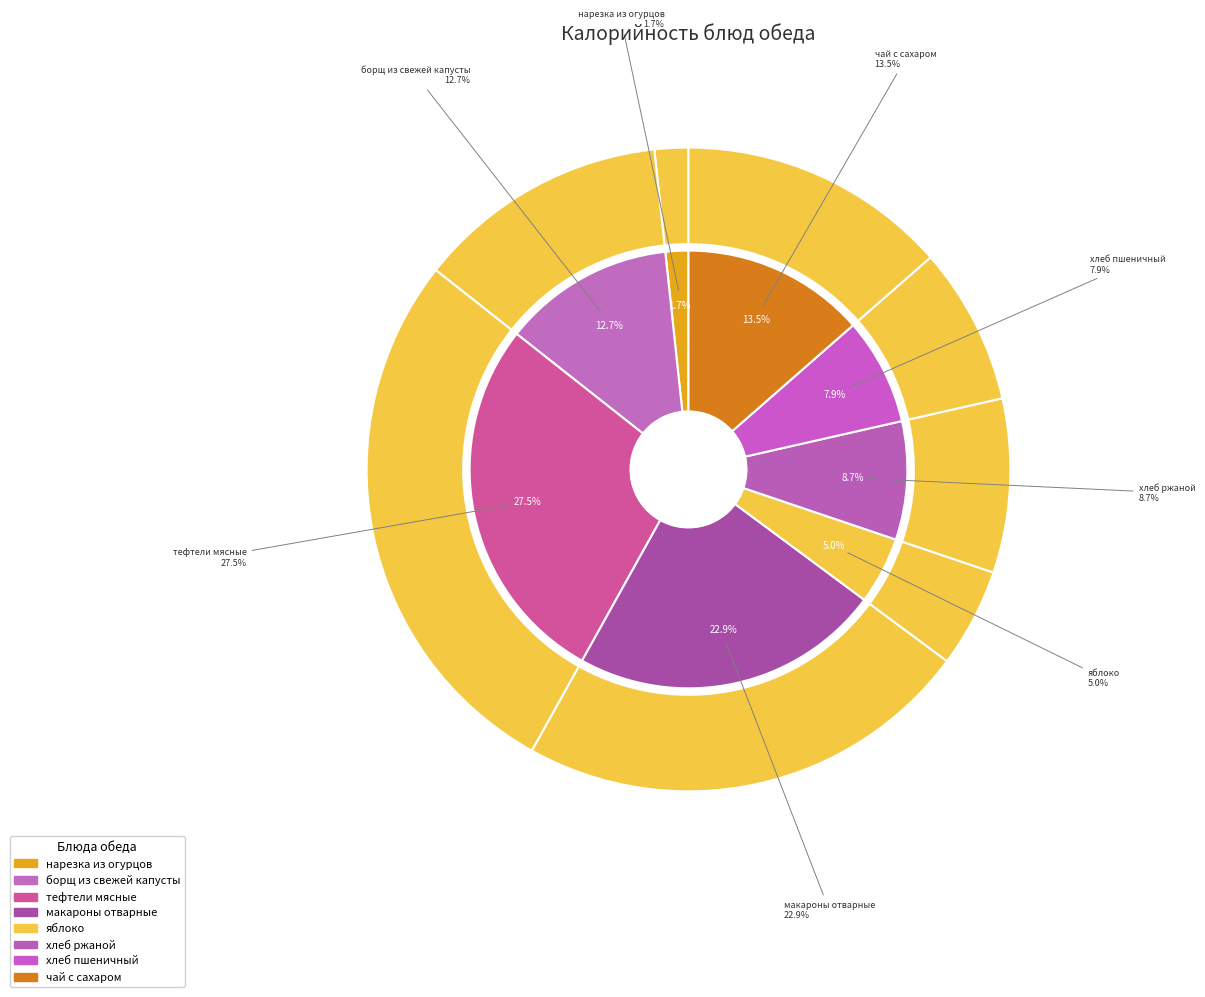

Between макароны отварные and нарезка из огурцов, which is larger?

макароны отварные